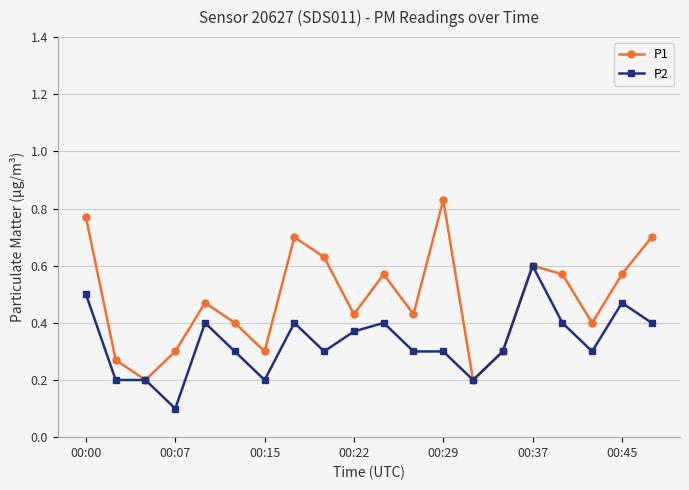

List the series in order of their overall mean, lowest first.

P2, P1